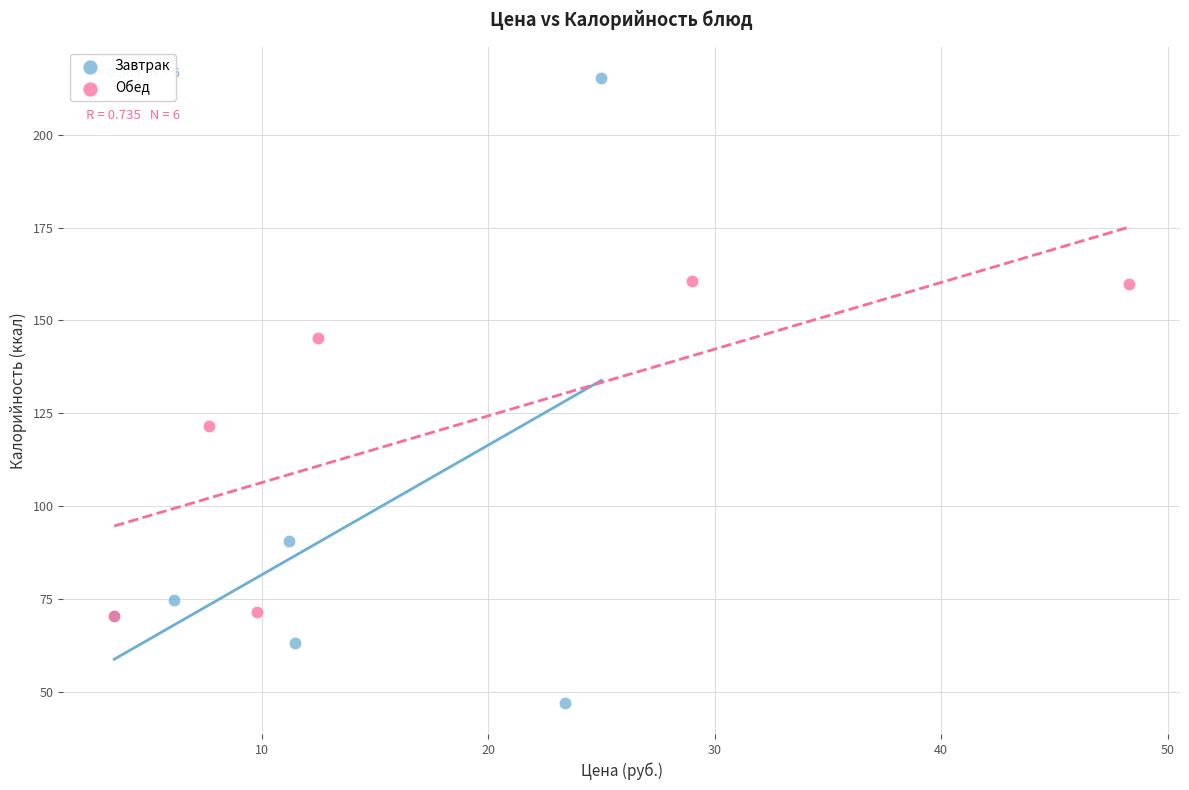

What are all the series names shown in the legend?

Завтрак, Обед